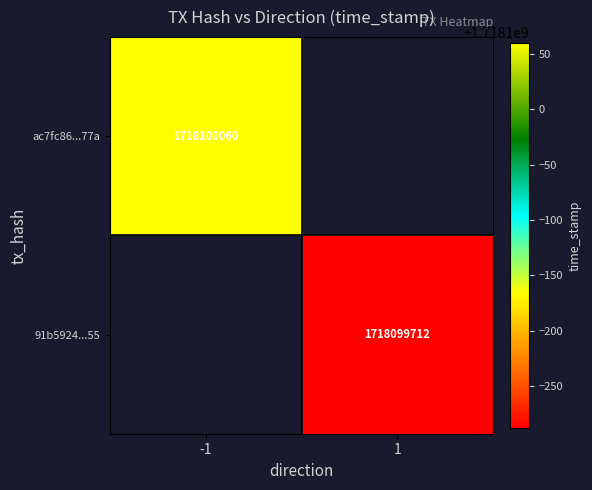

Which series has the largest range (max minus min)?

91b5924fb4cca7d0f2e765d823c9c579da09d55